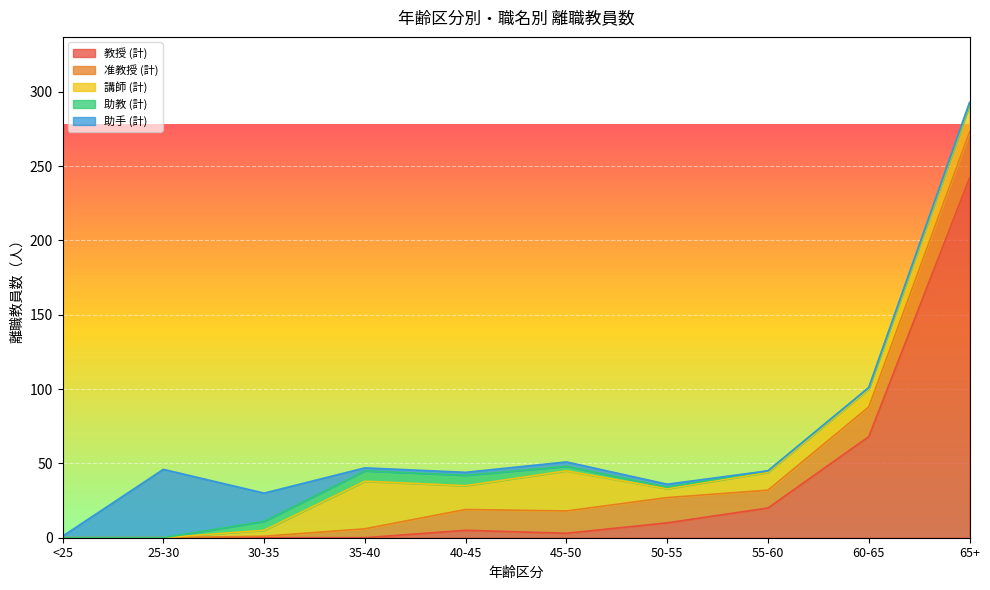

True or false: 助教 (計) and 教授 (計) intersect in this chart.

False